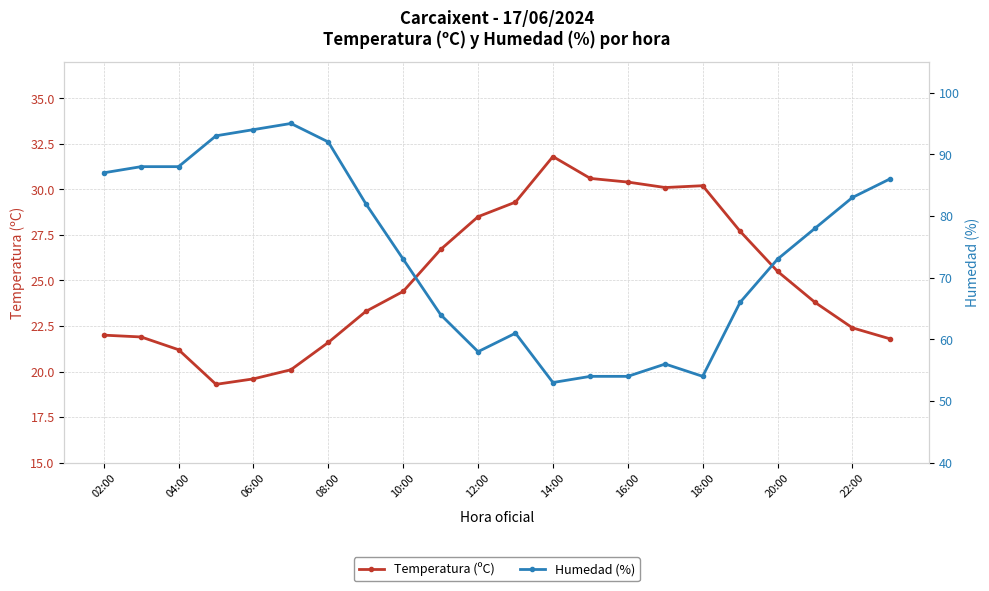

Is it true that Temperatura (ºC) equals 25.5 at 20:00?

True